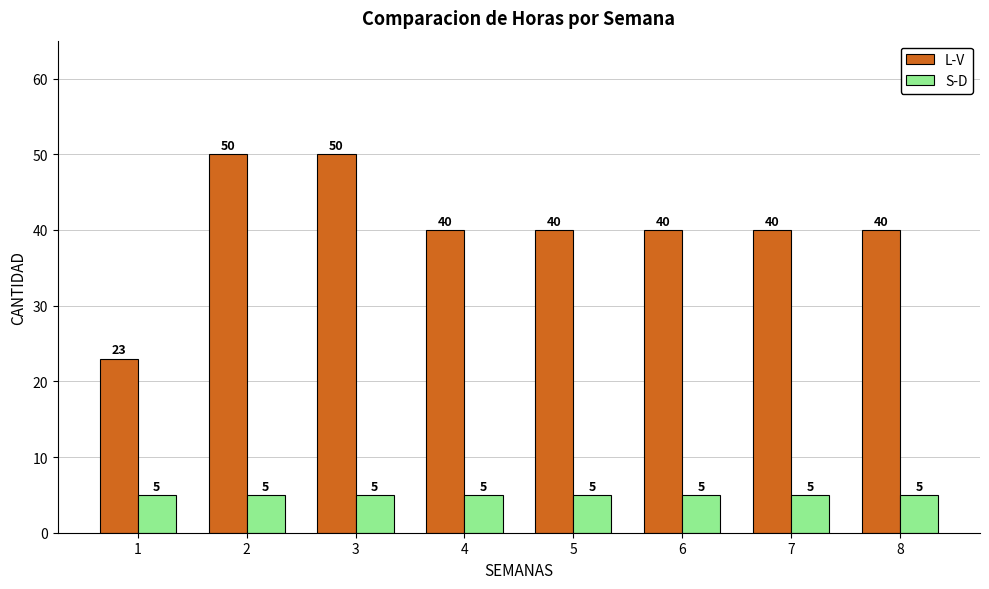

List the series in order of their peak value, highest first.

L-V, S-D